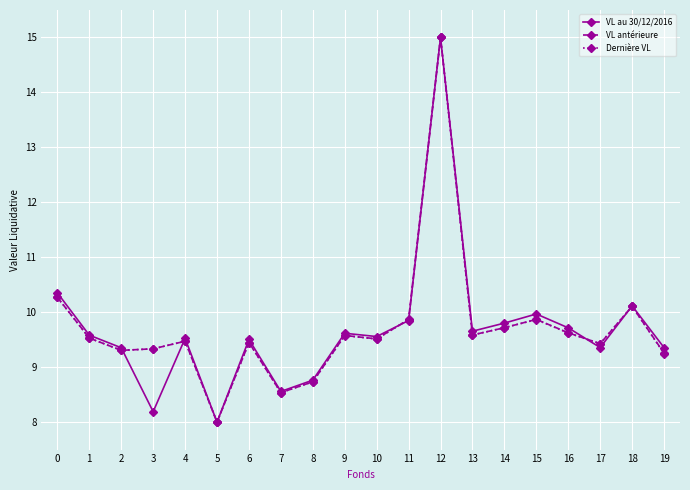

What is the total value across all series at 14?

29.2